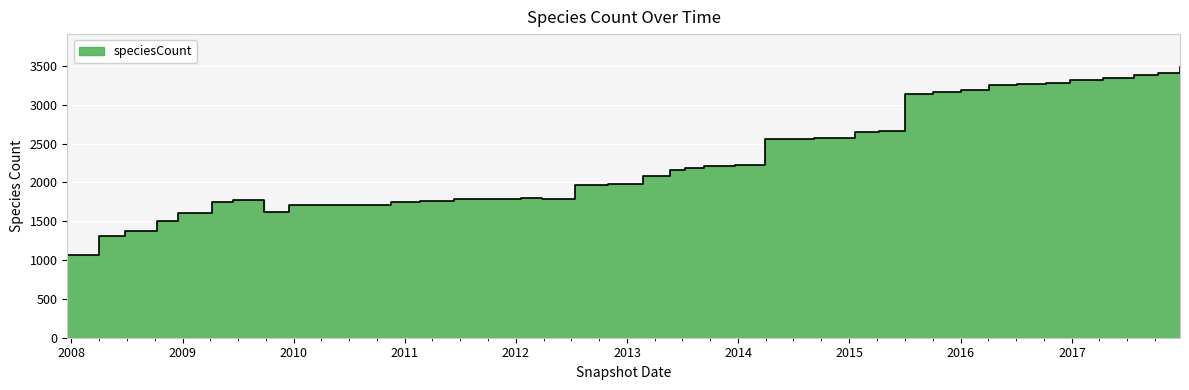

True or false: there are more than 0 points higher than both neighbors.

True